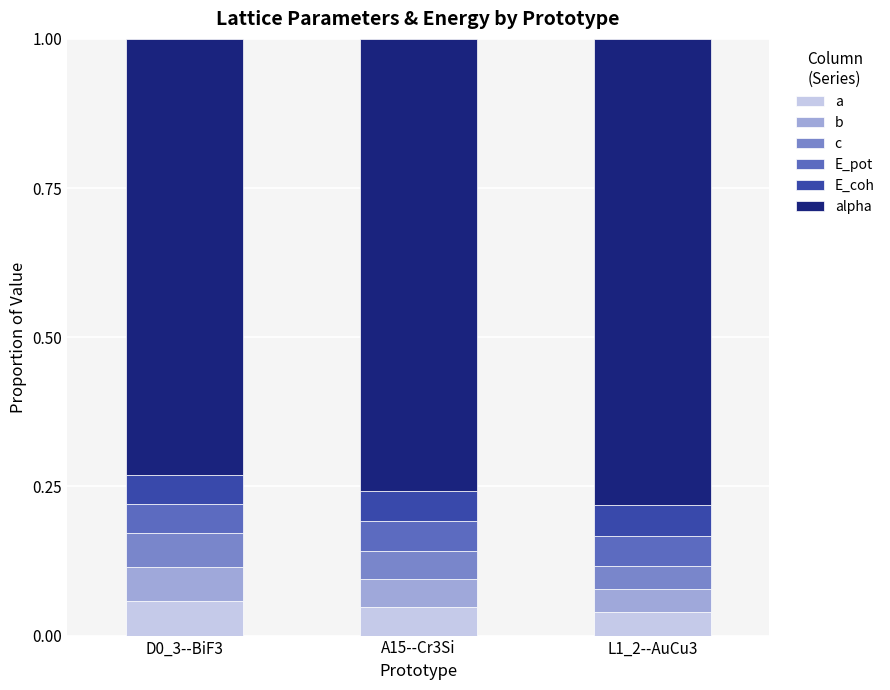

Does the chart contain any negative values?

No